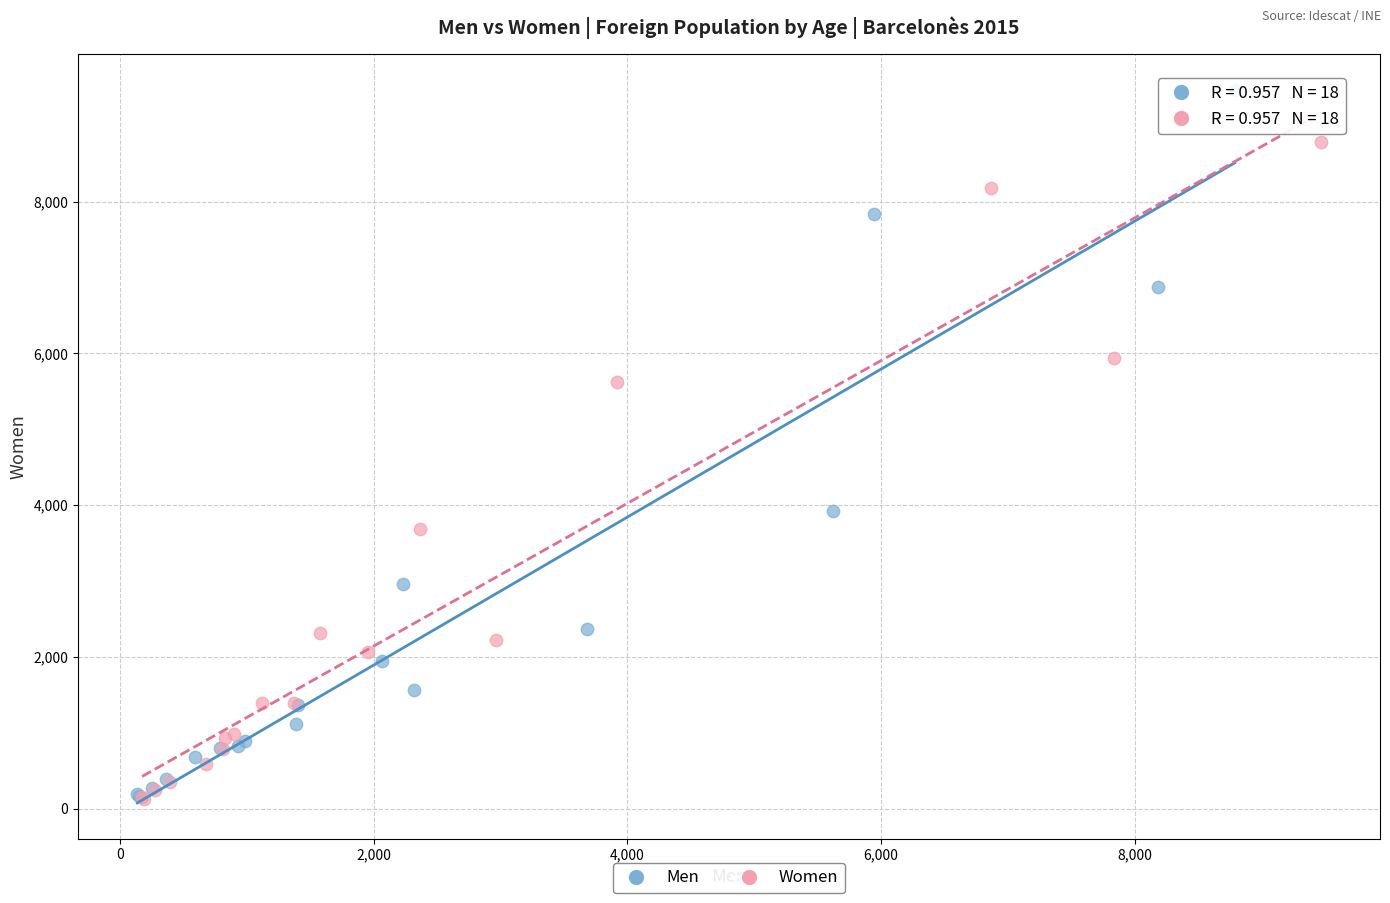

Which series has the largest Y range (max minus min)?

Men